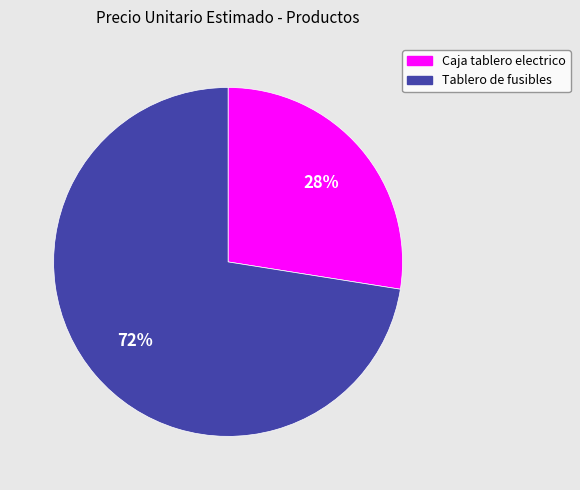

Which has a higher value, Caja tablero electrico or Tablero de fusibles?

Tablero de fusibles